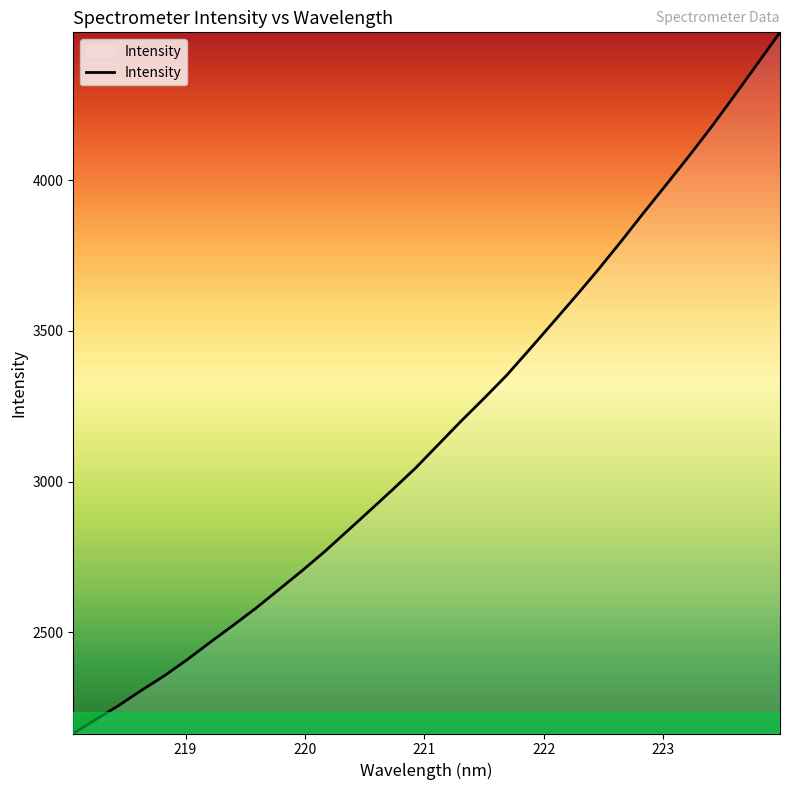

What is the smallest value displayed?

2164.5